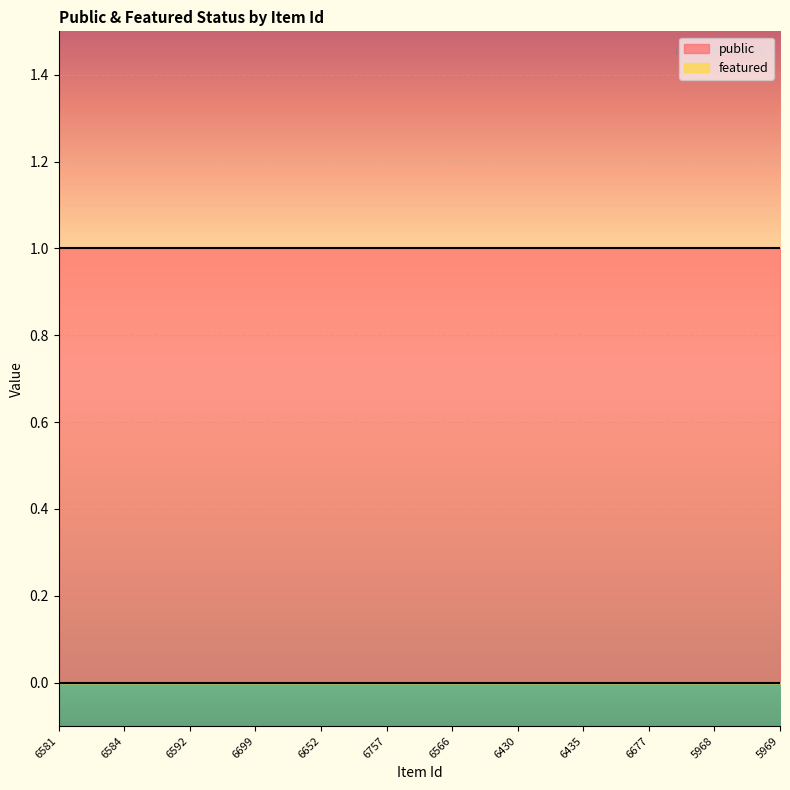

Is the value of public at 5969 greater than the value of featured at 6699?

Yes